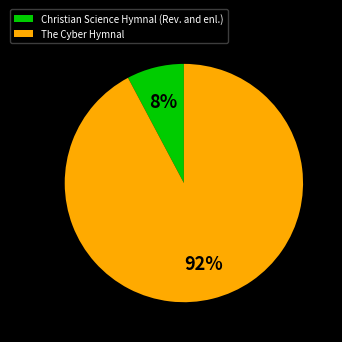

To the nearest percent, what is the average slice percentage?

50%